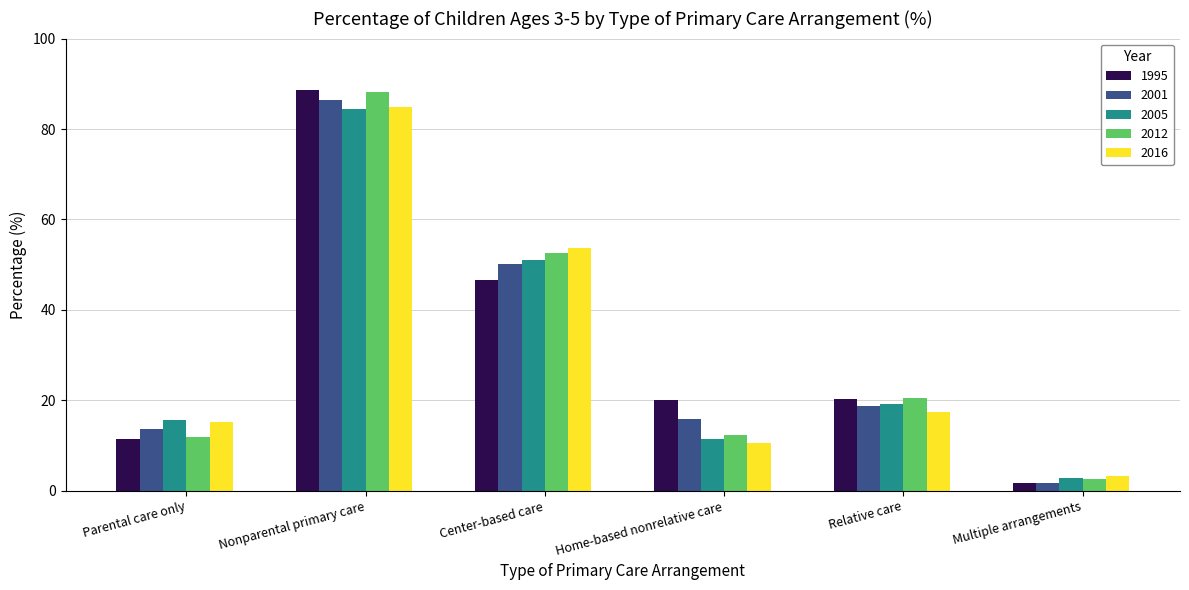

Is the value of 1995 at Home-based nonrelative care greater than the value of 2001 at Relative care?

Yes